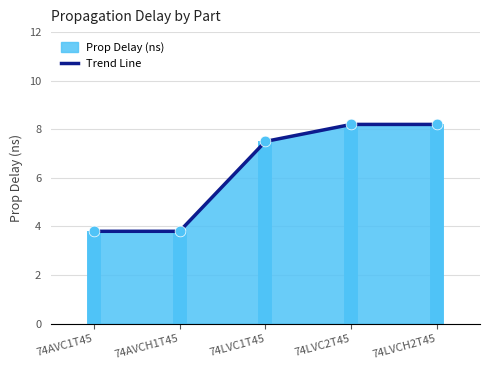

Approximately how many times larger is the value at 74LVCH2T45 compared to 74LVC2T45?

1.0